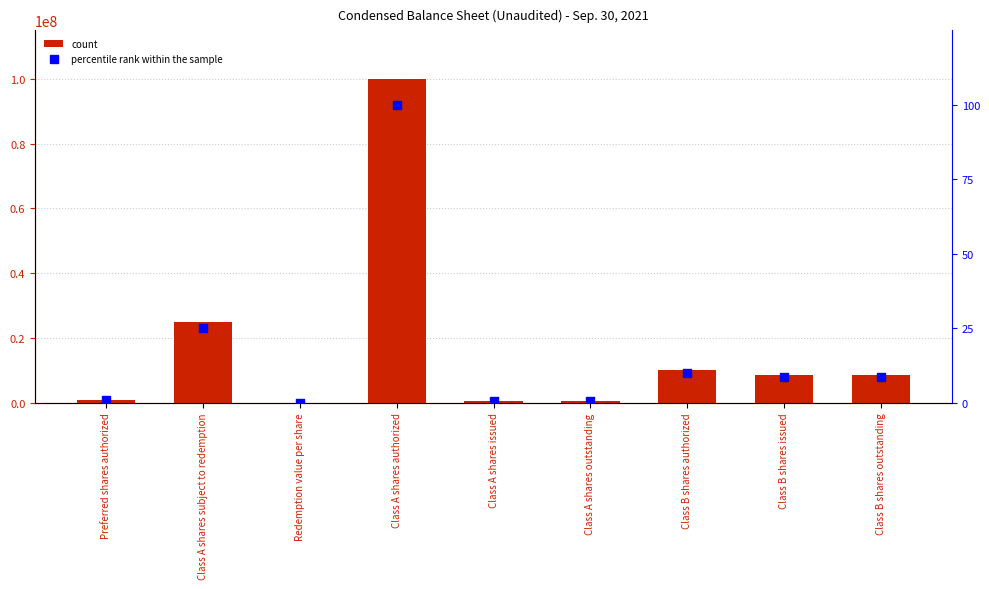

At which category is the sum across all series the highest?

Class A shares authorized